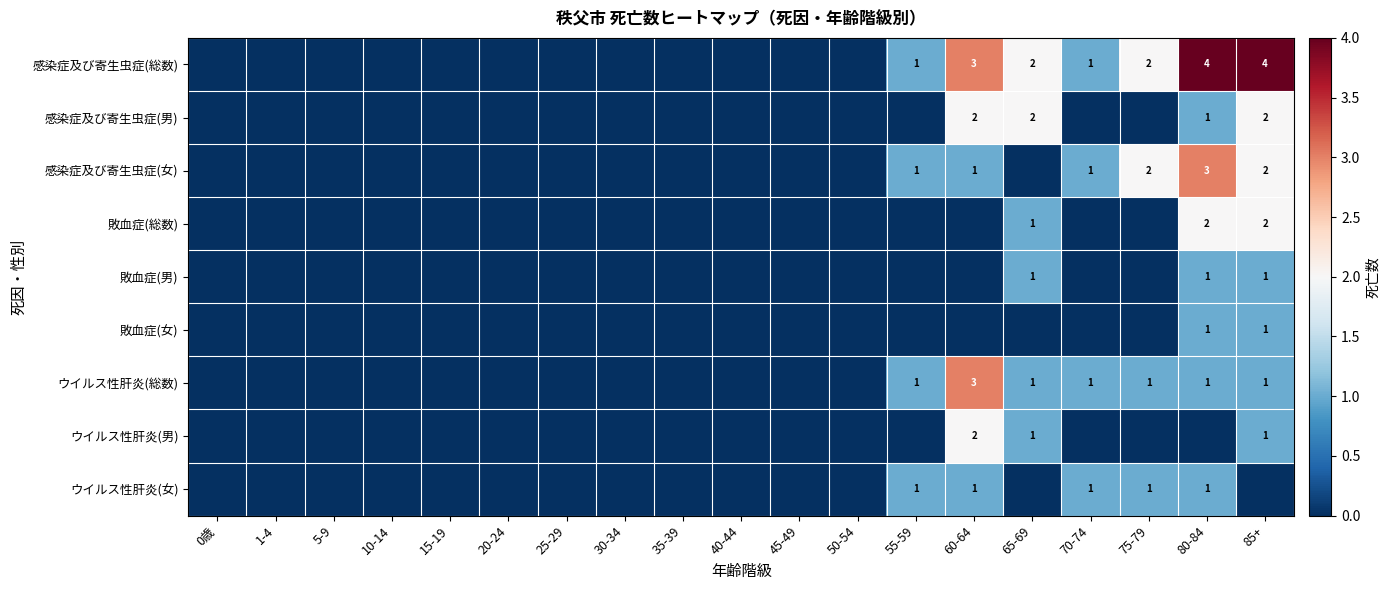

True or false: 感染症及び寄生虫症(女) has a value of 3 at 75-79.

False